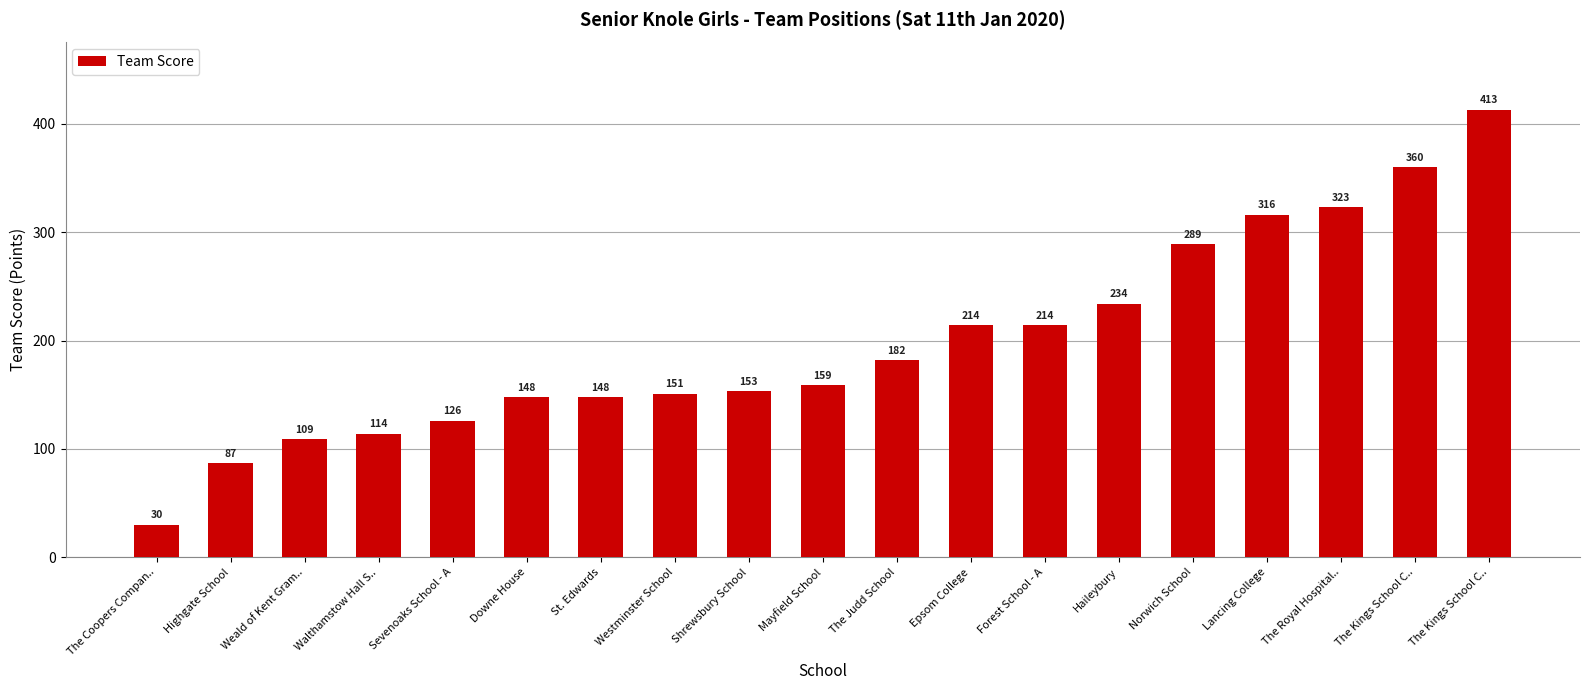

What is the change in value from Westminster School to The Kings School C..?

+262